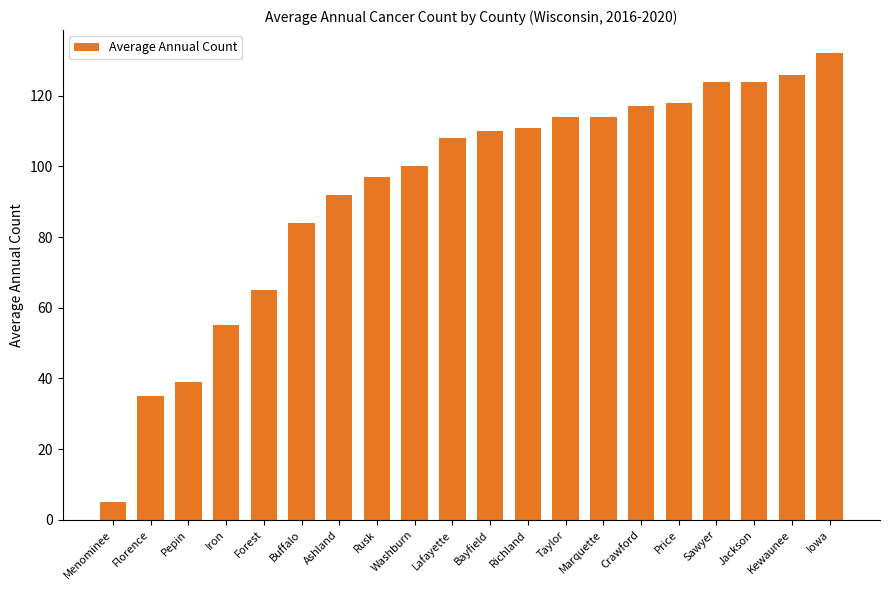

What position from the left is Pepin?

3